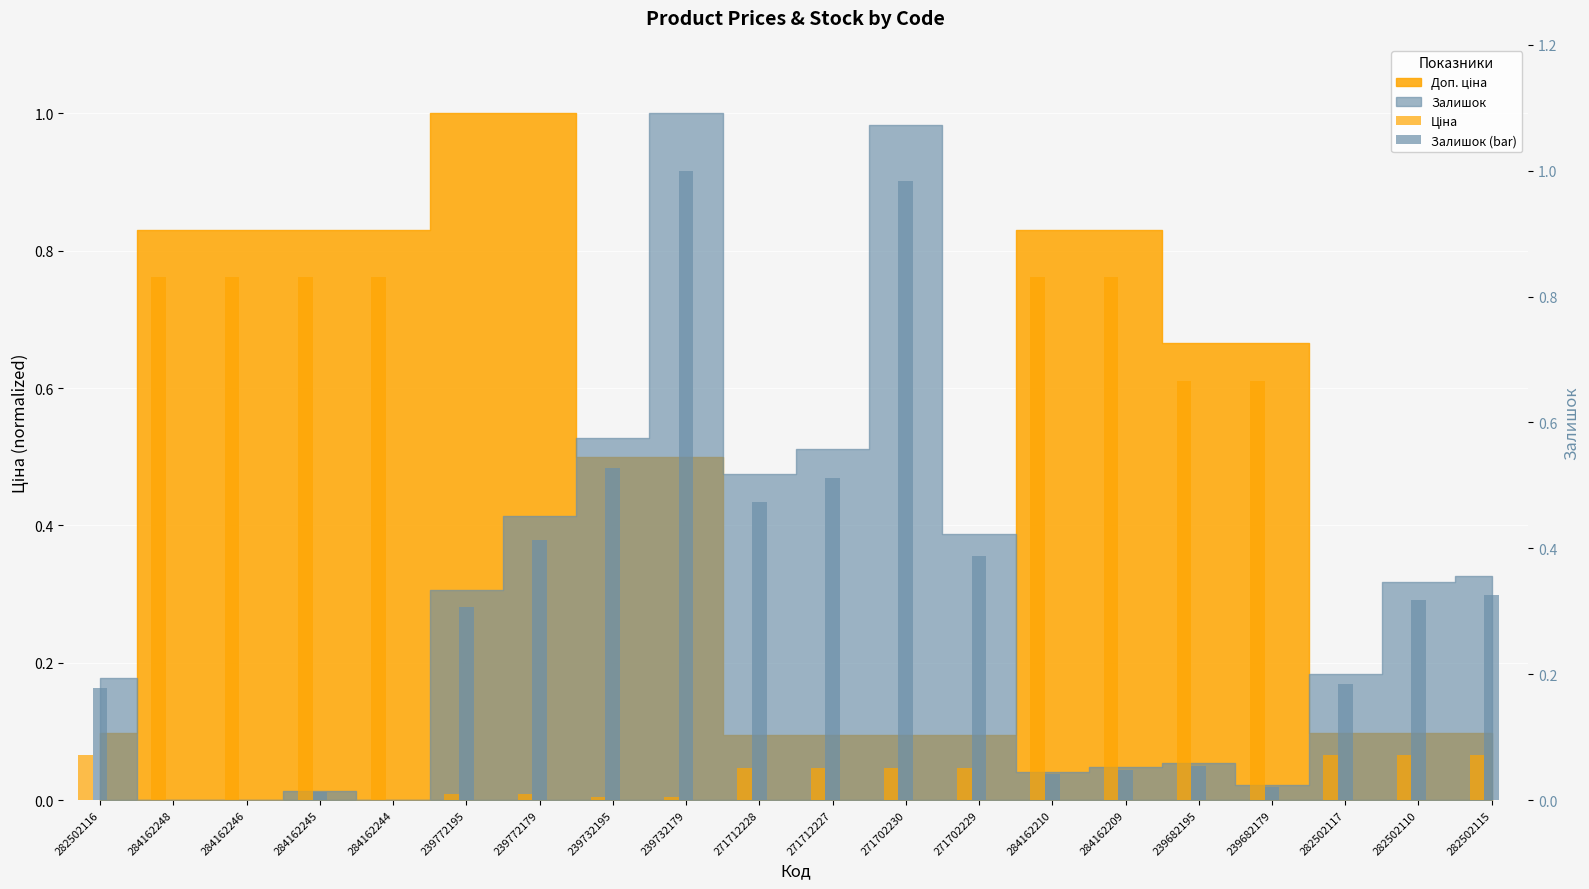

What position from the right is 239772179?

14